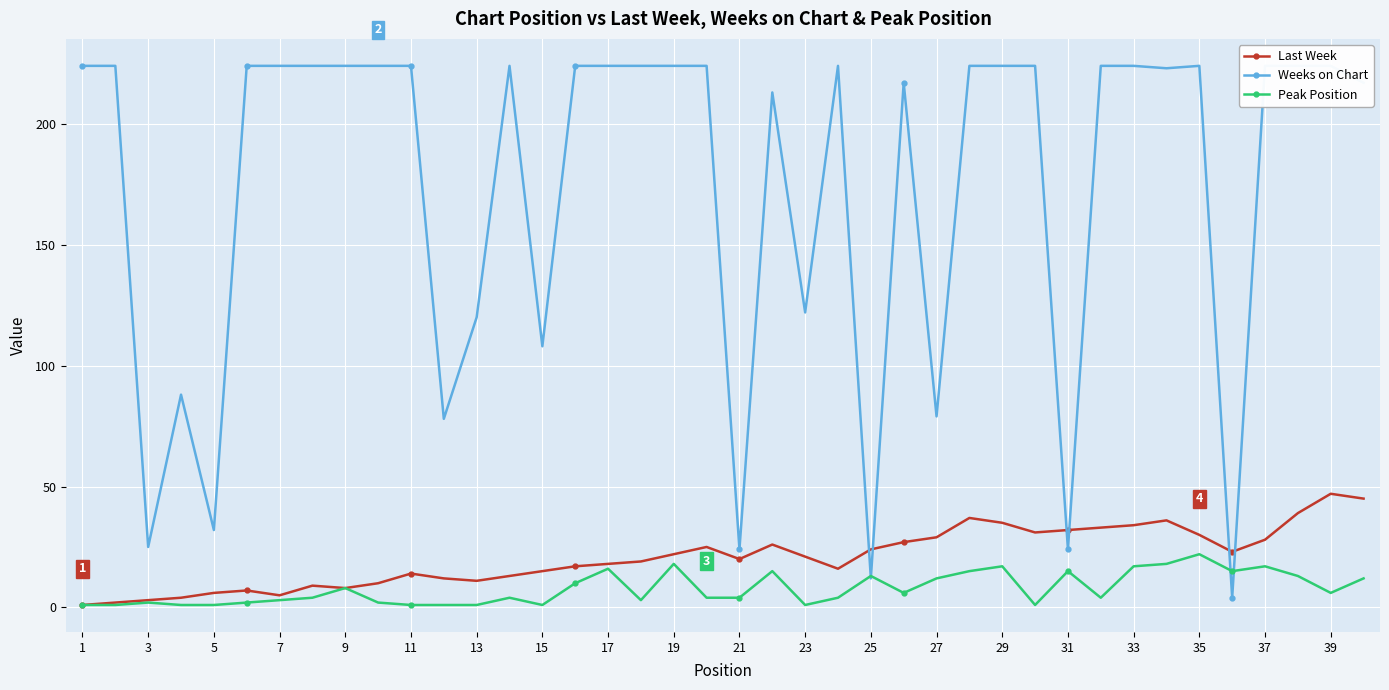

How many values in the Last Week series are below 21?

20